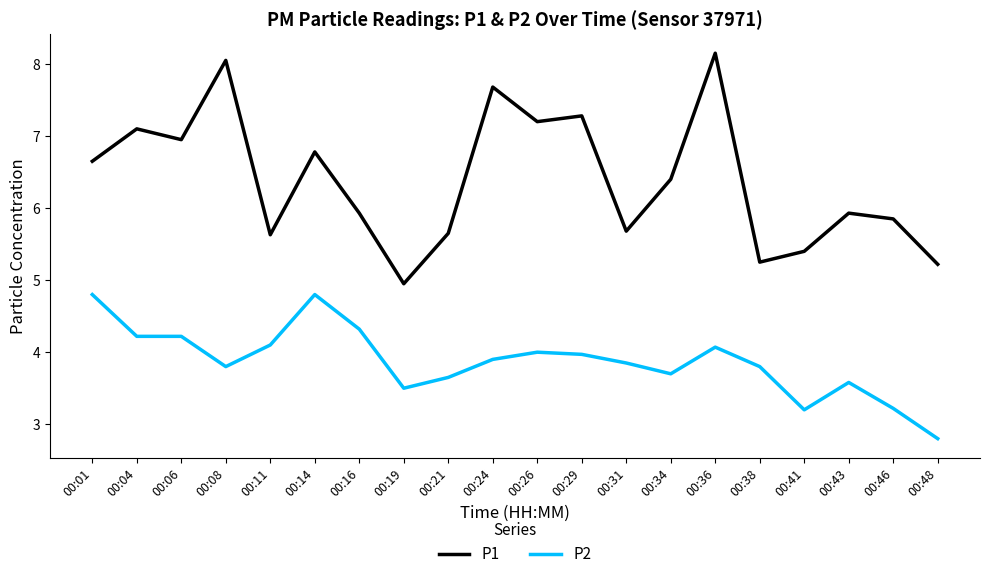

True or false: P1 and P2 cross at least once.

False